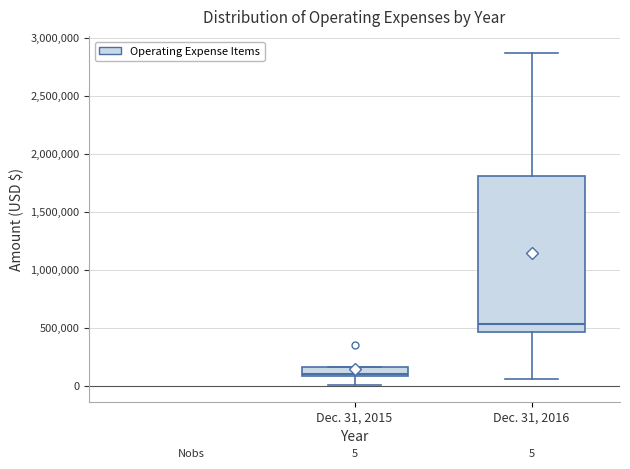

Comparing the boxes themselves (not the whiskers), which one is the tallest?

Dec. 31, 2016